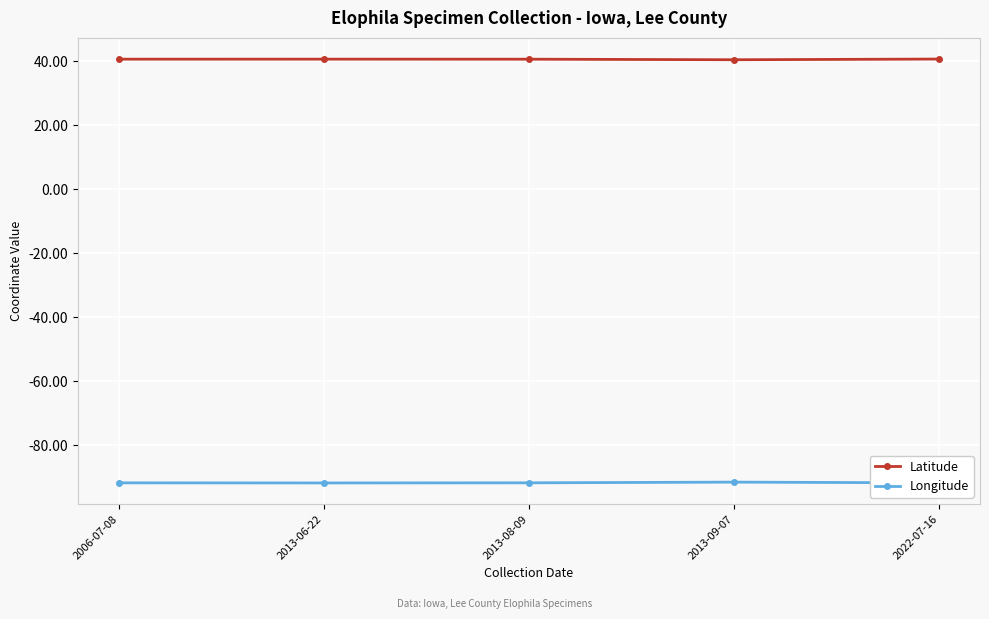

True or false: Latitude and Longitude cross at least once.

False